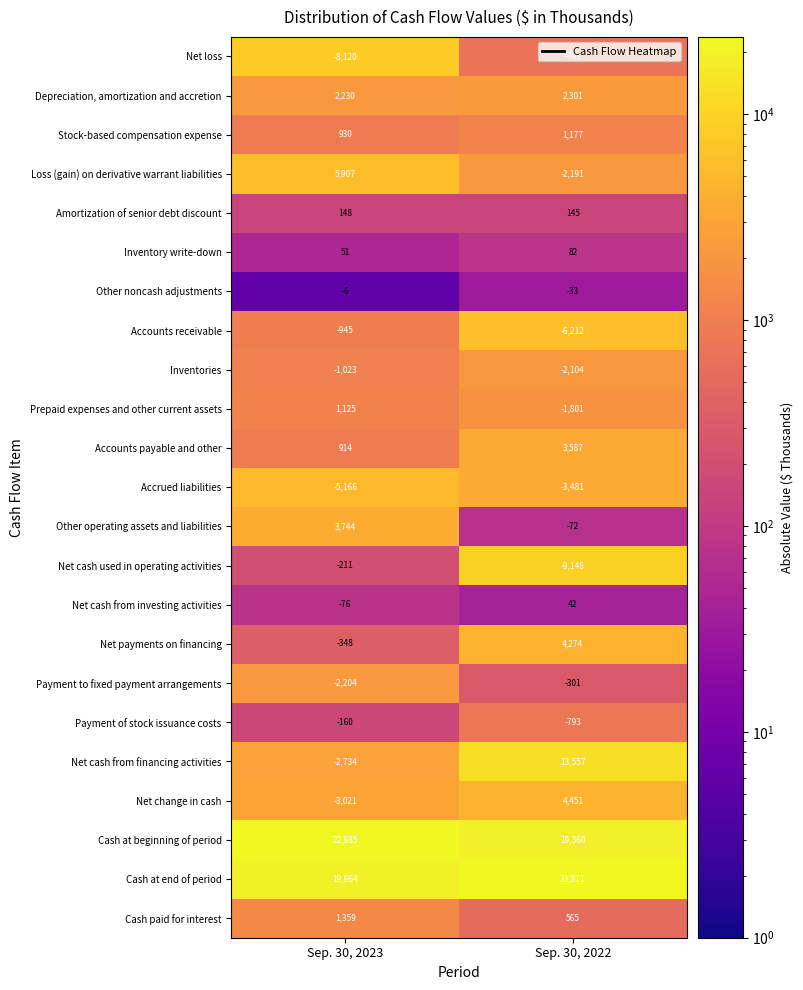

Is it true that Net loss equals -8120 at Sep. 30, 2023?

True